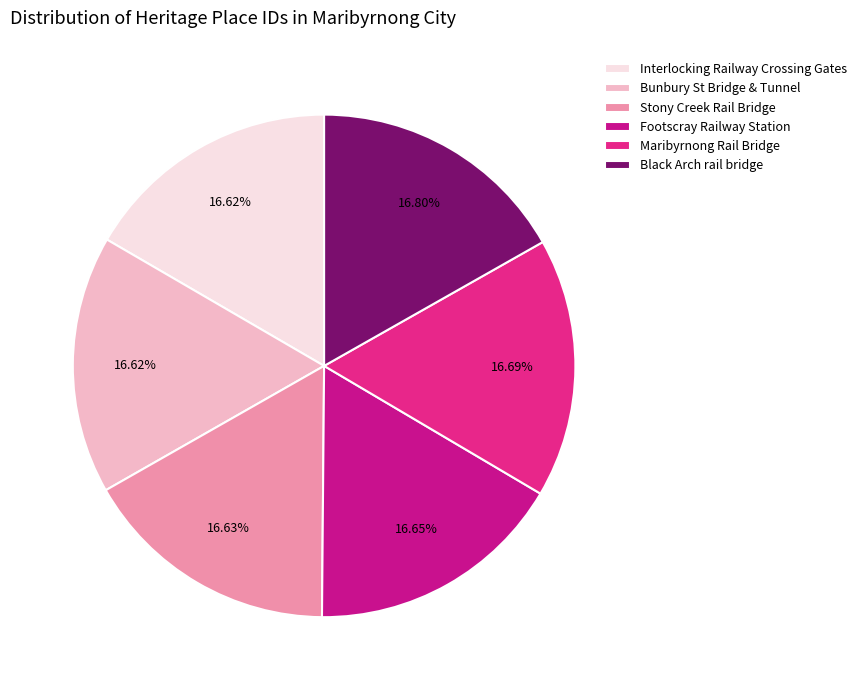

Is there any slice that represents more than half of the pie?

No